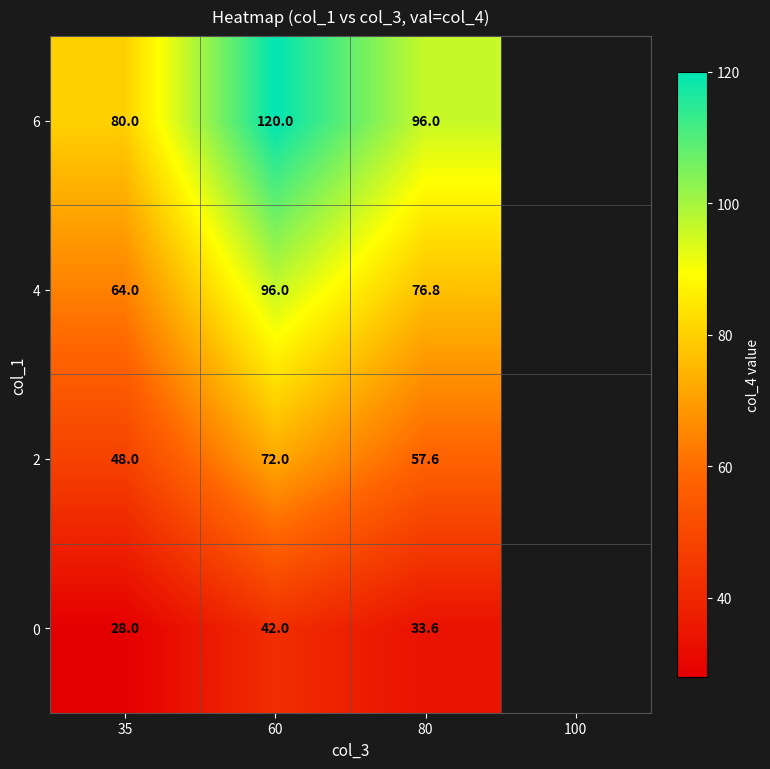

Where does the 6 series first go above 96?

60